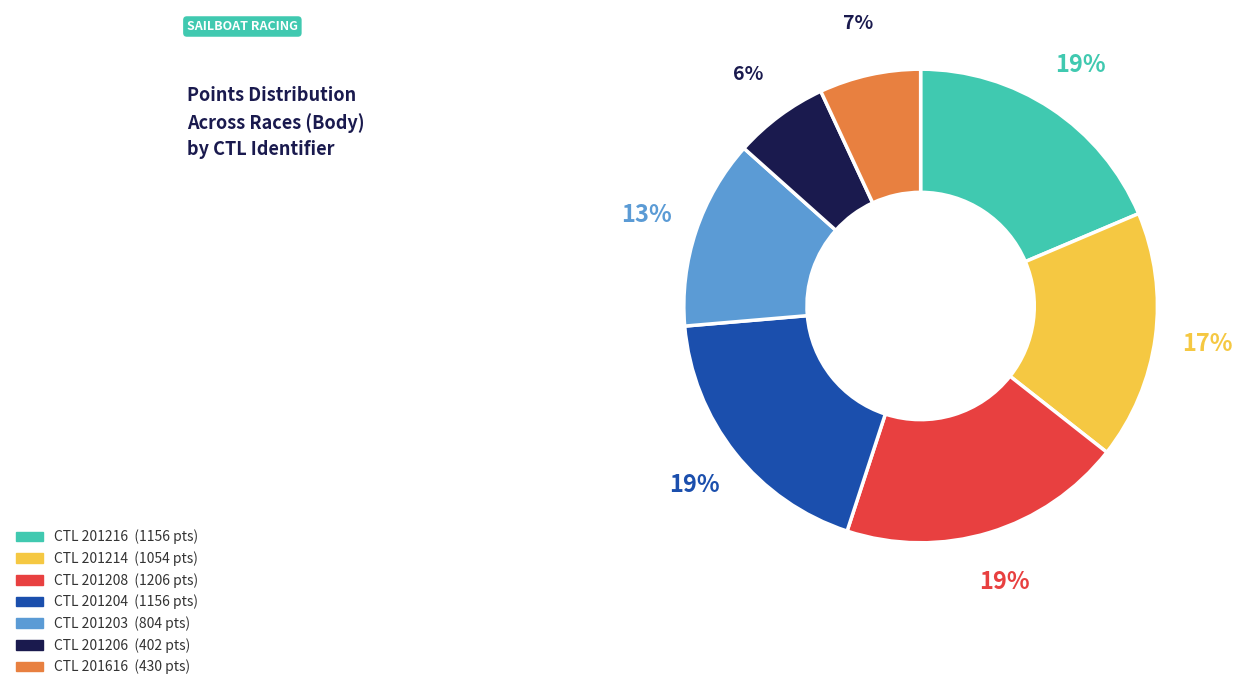

To the nearest percent, what is the average slice percentage?

14%